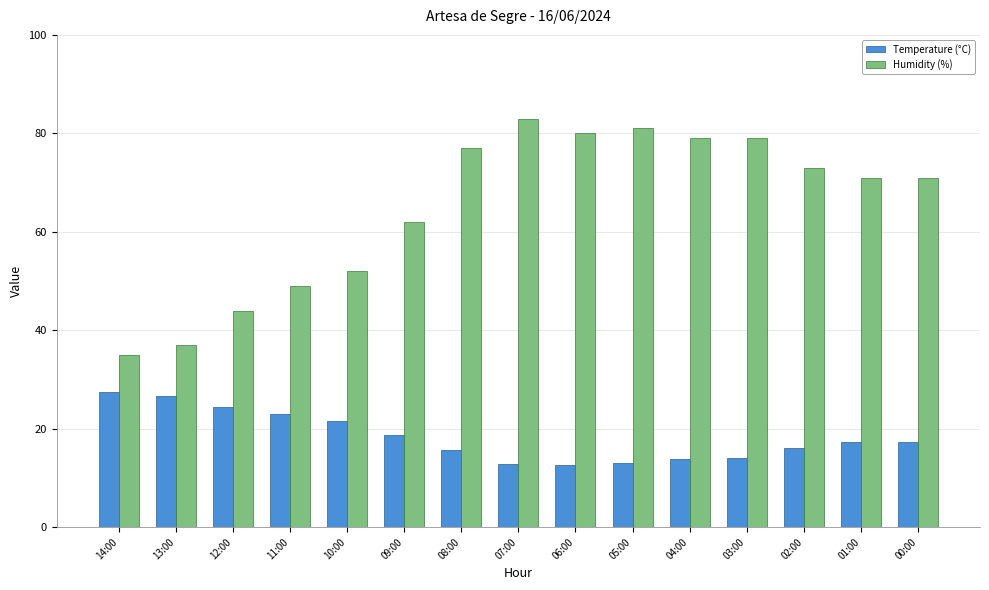

What is the total value across all series at 06:00?

92.7